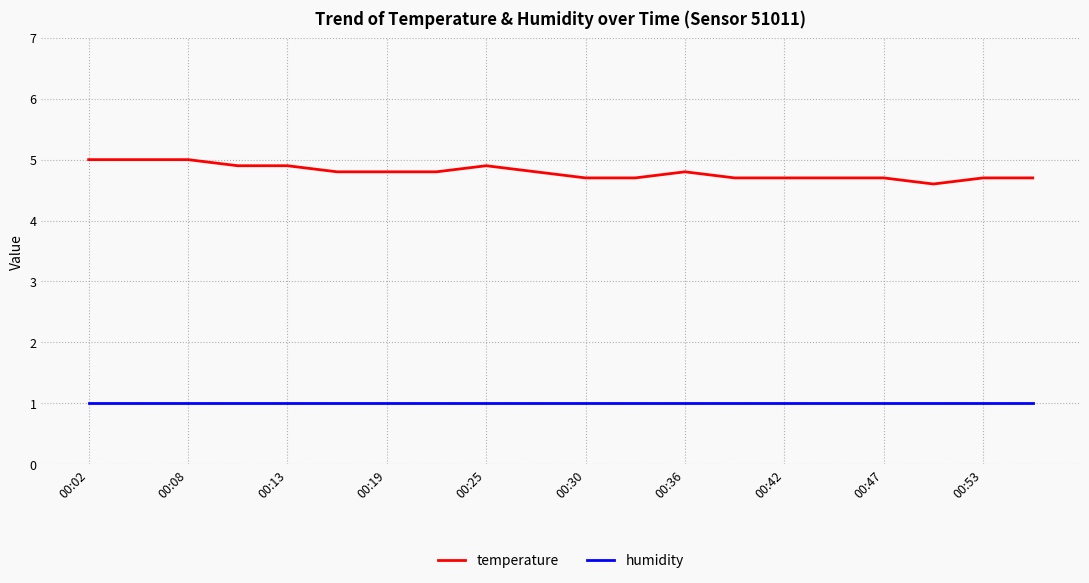

List the series in order of their peak value, lowest first.

humidity, temperature